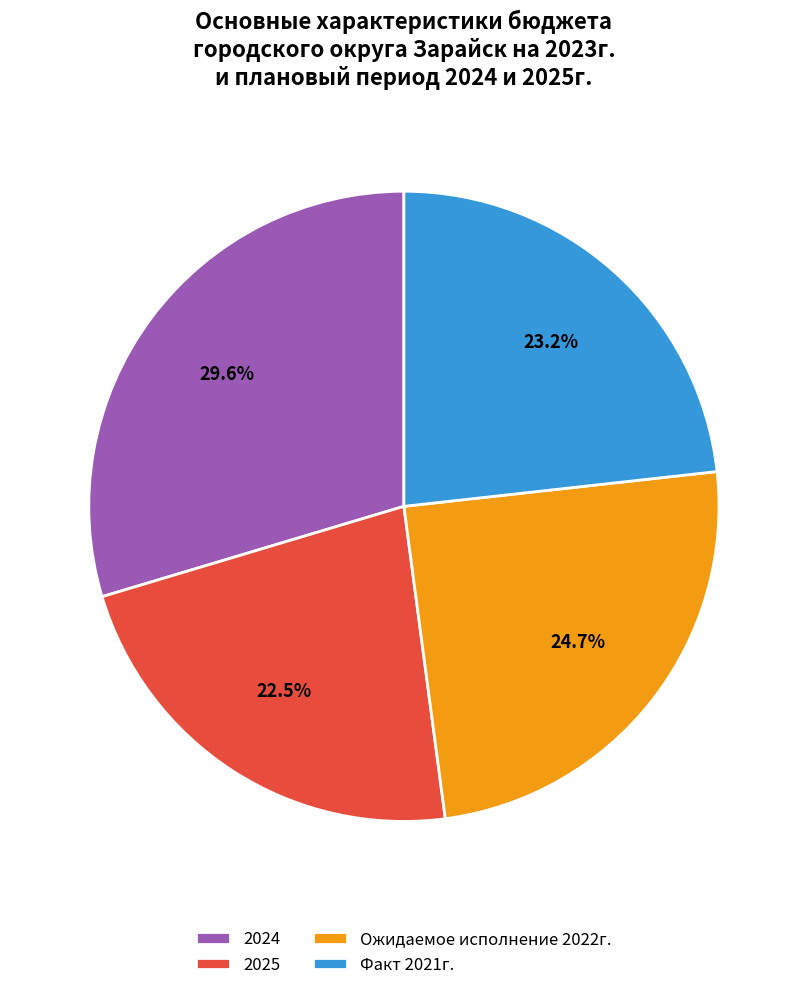

To the nearest percent, what is the average slice percentage?

25%